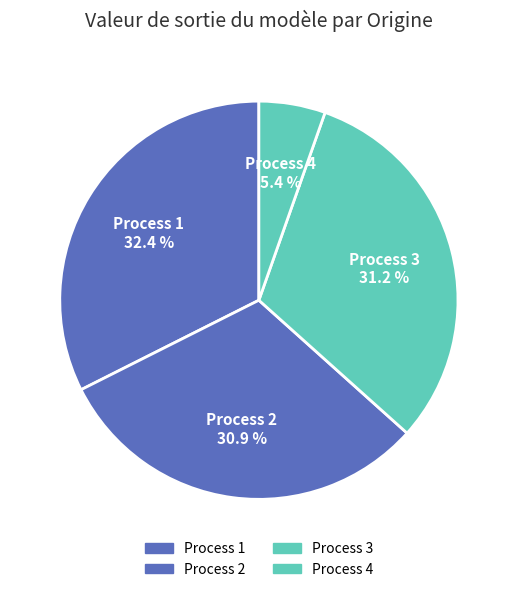

To the nearest percent, what is the difference between the Process 2 and Process 4 slice percentages?

26%